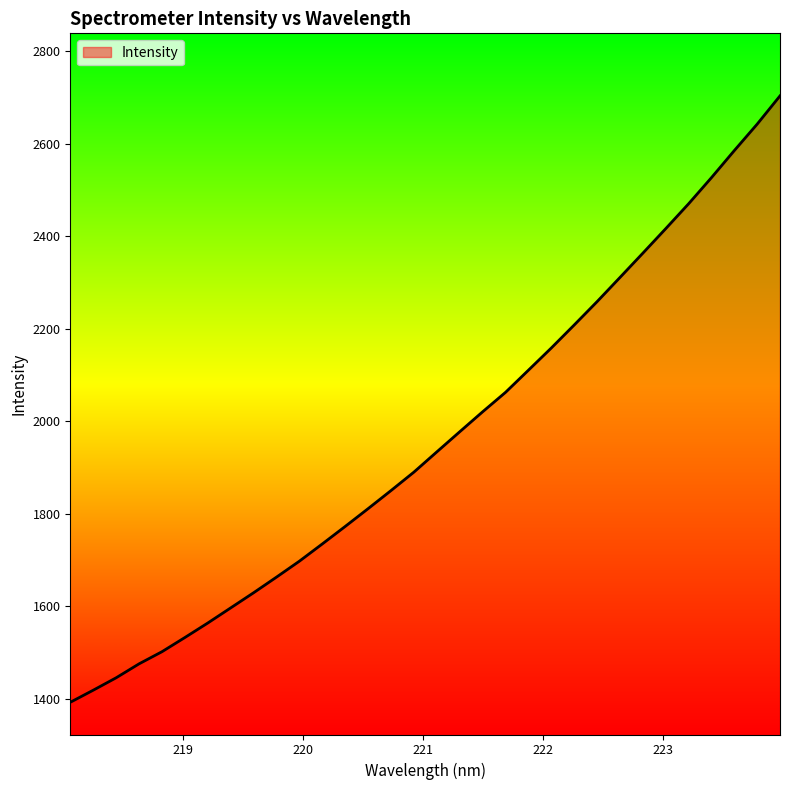

True or false: there are more than 0 points higher than both neighbors.

False